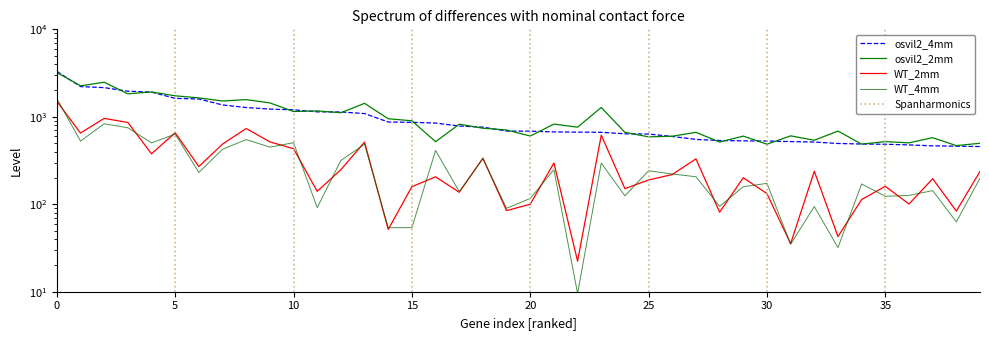

Reading left to right, what are all the values shown in this chart?

WT_2mm: 1501.1	651.9	959.0	861.3	377.7	657.7	269.8	487.4	735.0	516.8	432.1	140.4	248.4	513.7	51.5	158.9	206.1	137.1	336.3	84.6	100.1	296.5	22.4	616.4	150.7	189.6	218.8	330.6	81.2	201.2	132.2	35.5	238.6	42.8	113.2	160.4	100.6	195.9	83.6	237.2
WT_4mm: 1625.5	527.0	832.3	748.9	502.9	633.7	231.0	425.2	548.7	450.6	505.3	91.7	316.7	485.8	53.9	54.0	412.6	139.6	331.7	89.9	116.5	248.5	9.6	295.7	124.9	241.4	221.7	206.5	94.6	158.8	173.2	34.9	94.1	31.9	170.6	123.2	126.2	143.2	62.9	198.0
osvil2_2mm: 3213.1	2260.9	2483.7	1832.0	1923.0	1737.1	1644.1	1515.6	1571.0	1442.1	1149.4	1167.6	1113.0	1425.1	949.7	900.8	519.1	823.1	740.6	707.2	602.4	825.1	760.9	1278.5	664.1	589.6	599.6	664.6	514.5	601.7	485.5	605.6	539.3	687.0	487.1	520.2	503.6	577.5	468.4	498.1
osvil2_4mm: 3305.2	2216.8	2155.3	1962.1	1916.1	1624.2	1597.9	1366.2	1276.4	1224.7	1201.9	1139.3	1135.3	1089.2	871.7	864.4	847.2	784.6	761.8	686.0	685.2	671.4	667.7	665.0	639.2	635.1	595.8	551.2	535.6	530.7	528.6	520.7	514.5	495.4	488.3	485.4	476.9	465.4	461.4	456.9